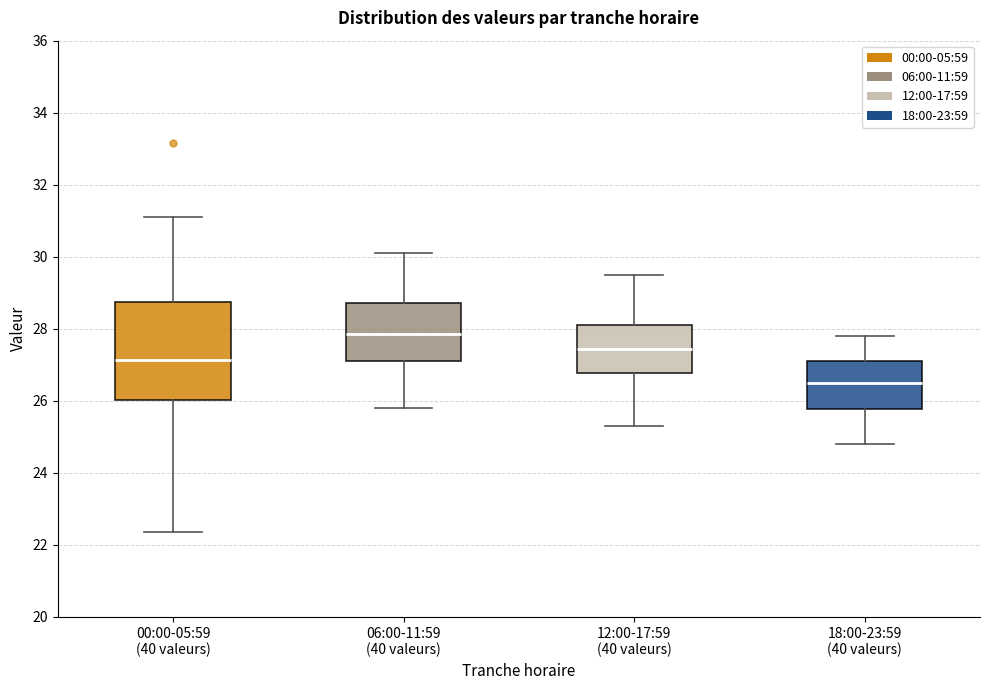

Which box is the tallest, from its lower edge to its upper edge?

00:00-05:59 (40 valeurs)